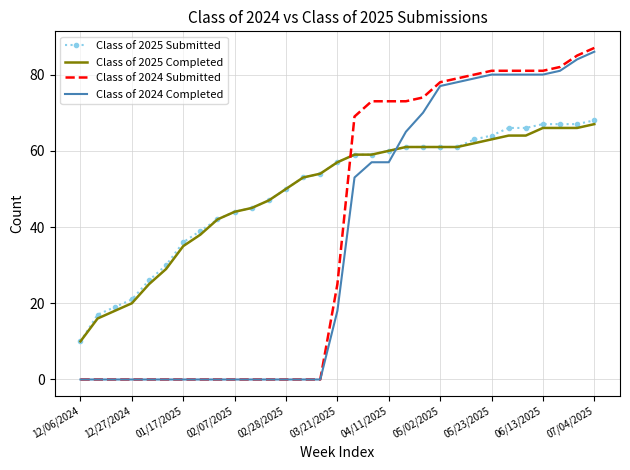

How many values in the Class of 2025 Completed series are below 57?

15